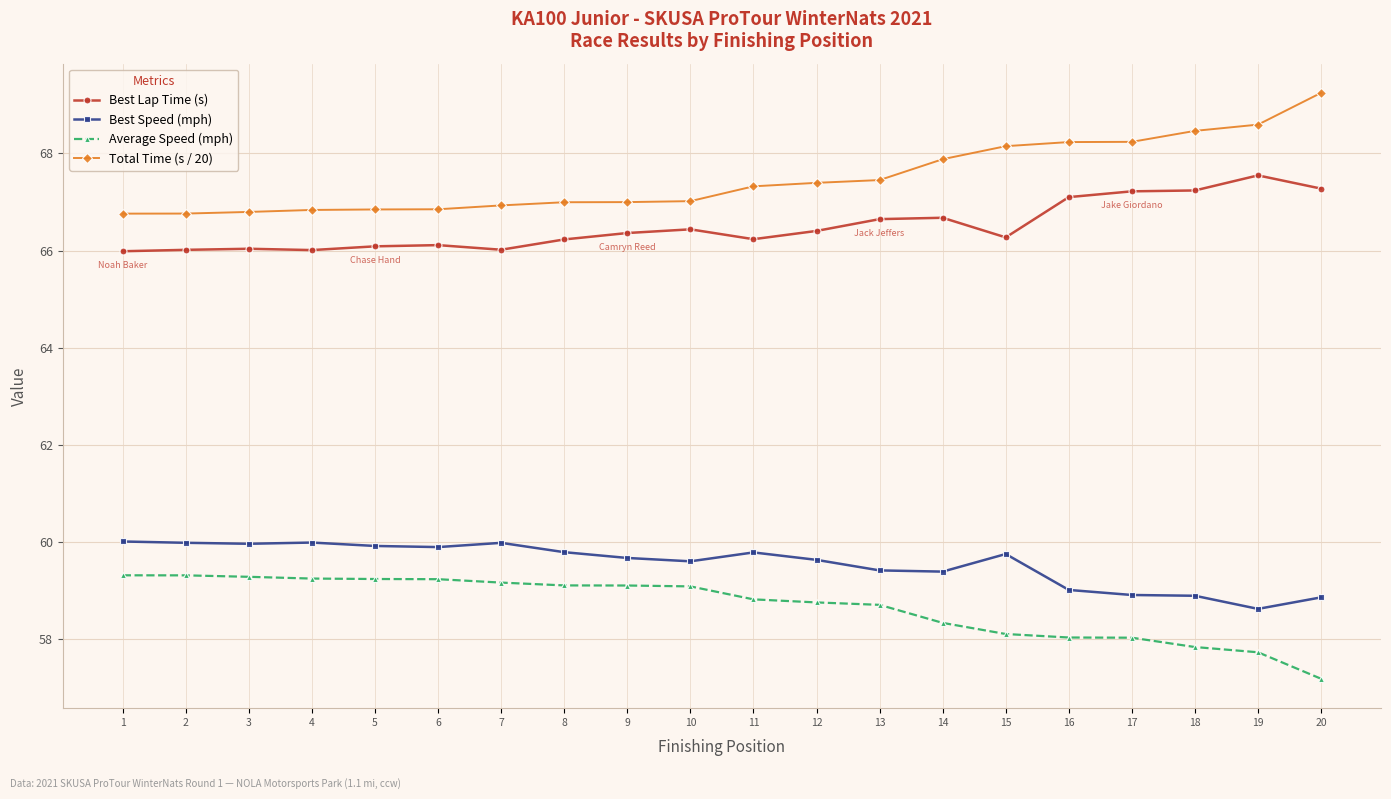

Which series has the largest total across all categories?

Total Time (s / 20)